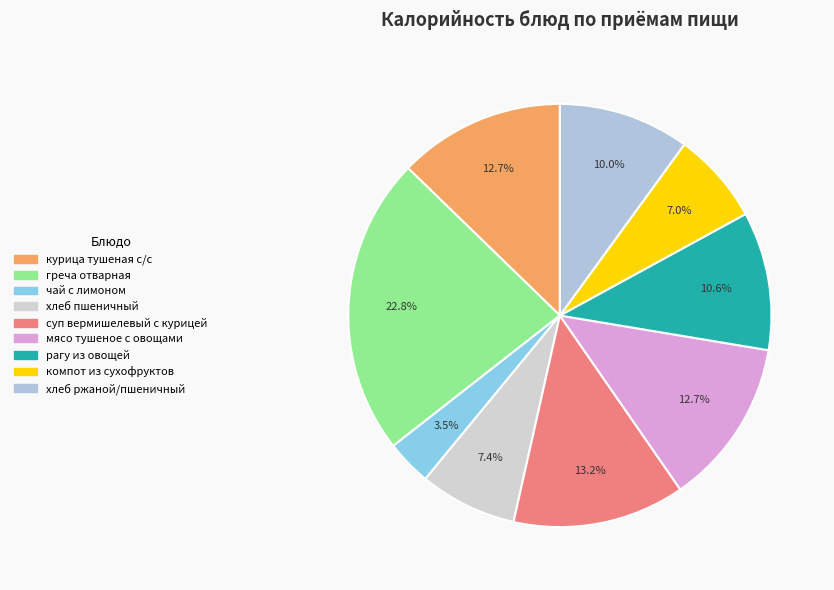

How many slices are in this pie chart?

9